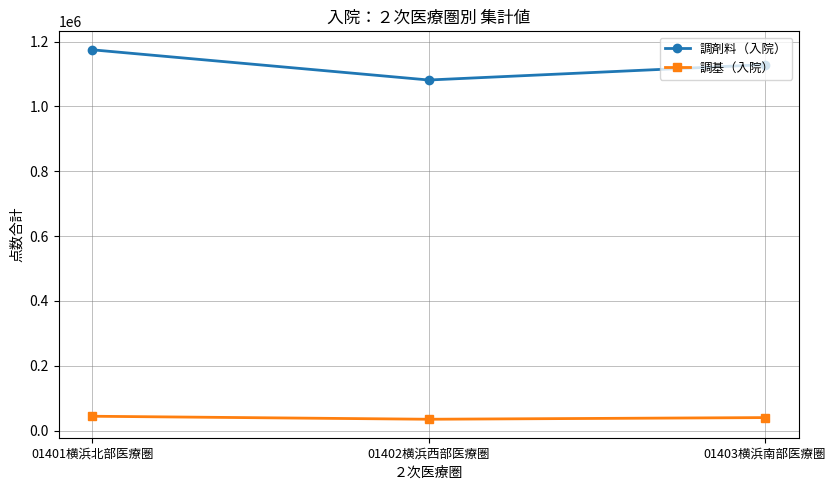

Count the 調剤料（入院） values in the range 1081533 to 1174702.

3